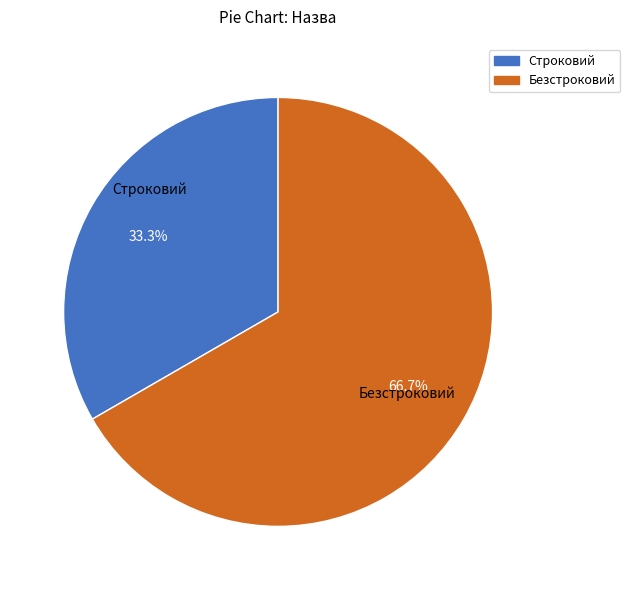

Combined, what portion of the pie is Строковий and Безстроковий?

100.0%